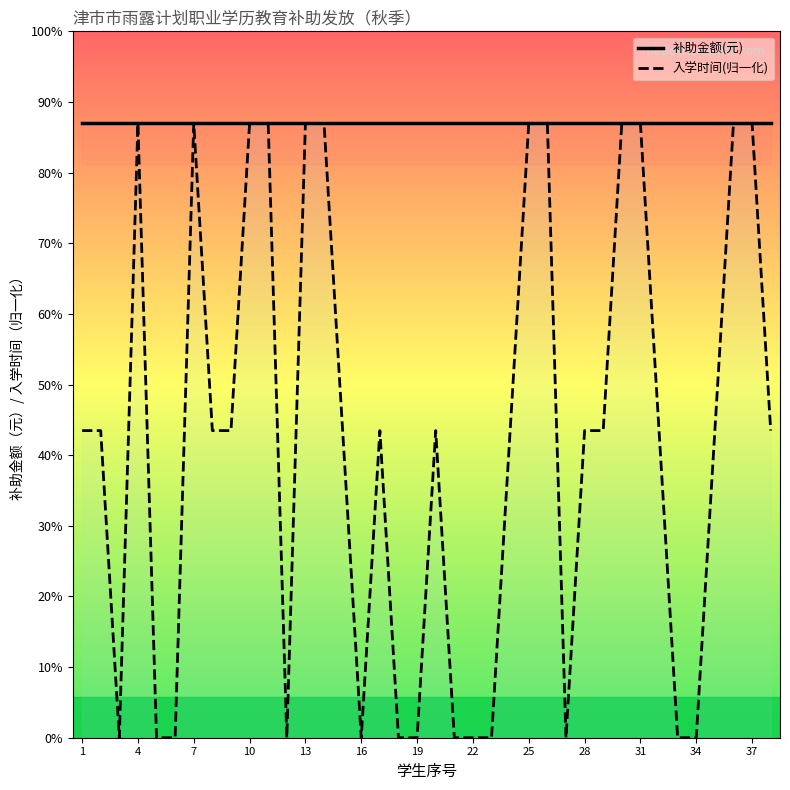

Does the chart display data point markers on the line(s)?

No